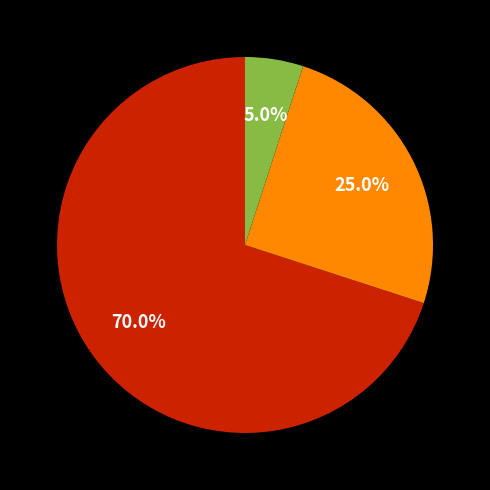

Is there any slice that represents more than half of the pie?

Yes